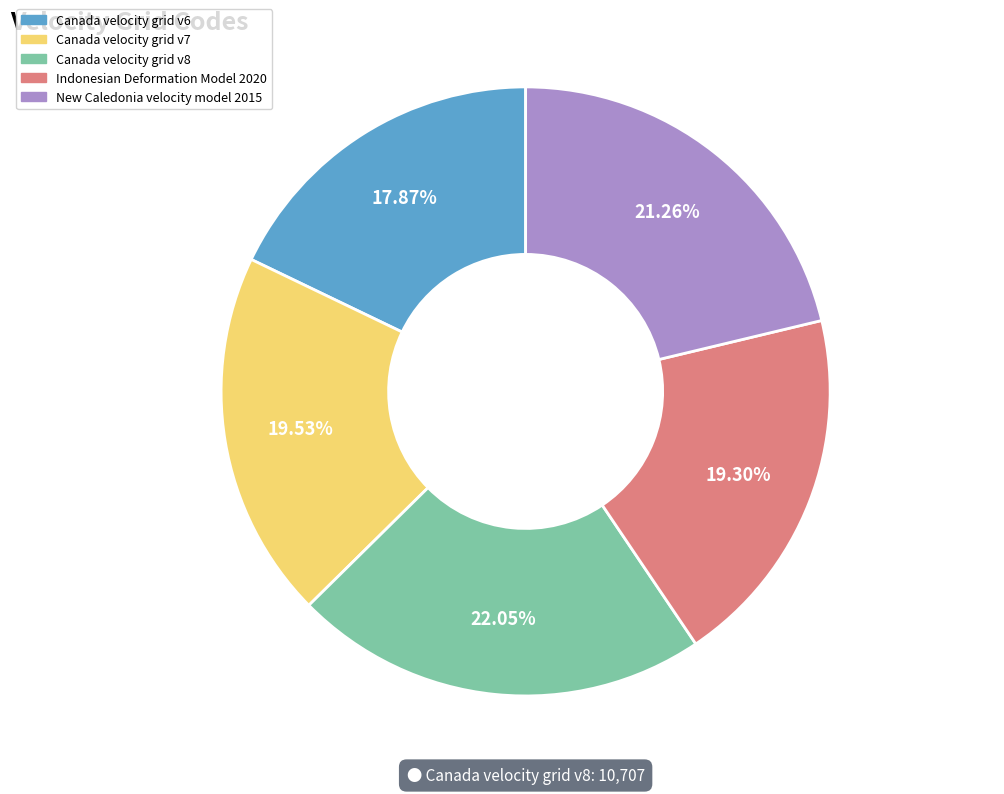

What percentage is the Canada velocity grid v7 slice, to the nearest percent?

20%